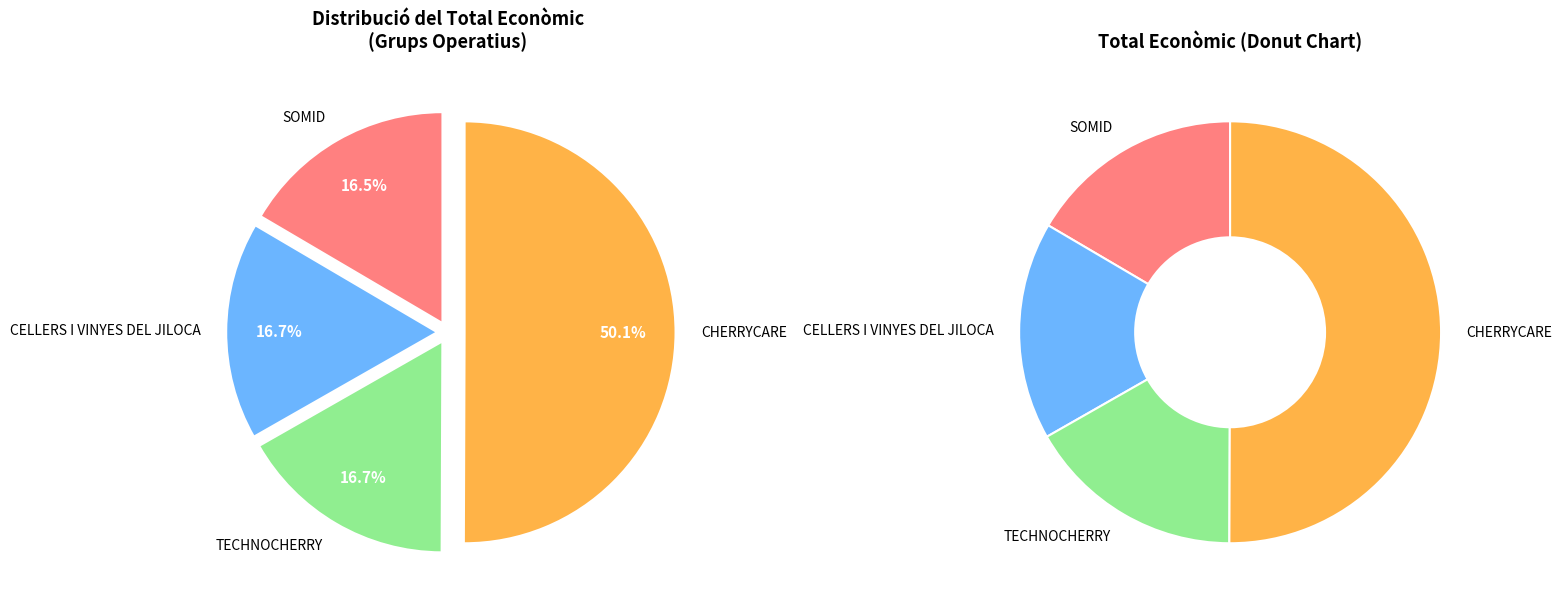

How many slices are in this pie chart?

4